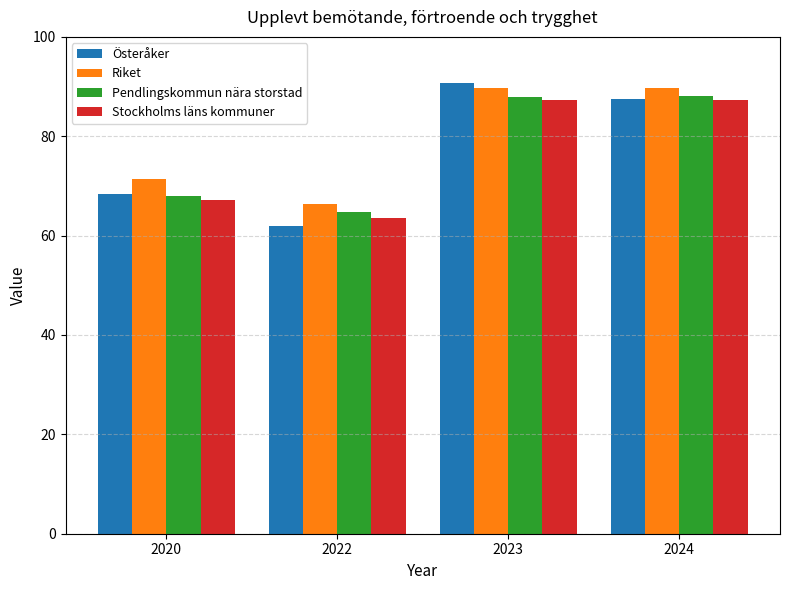

What is the maximum value shown in the chart?

90.7